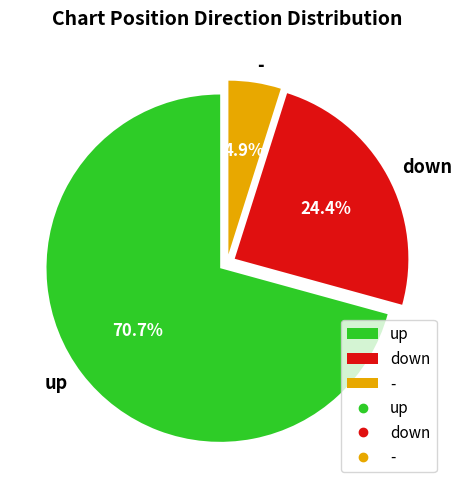

To the nearest percent, what is the difference between the down and up slice percentages?

46%